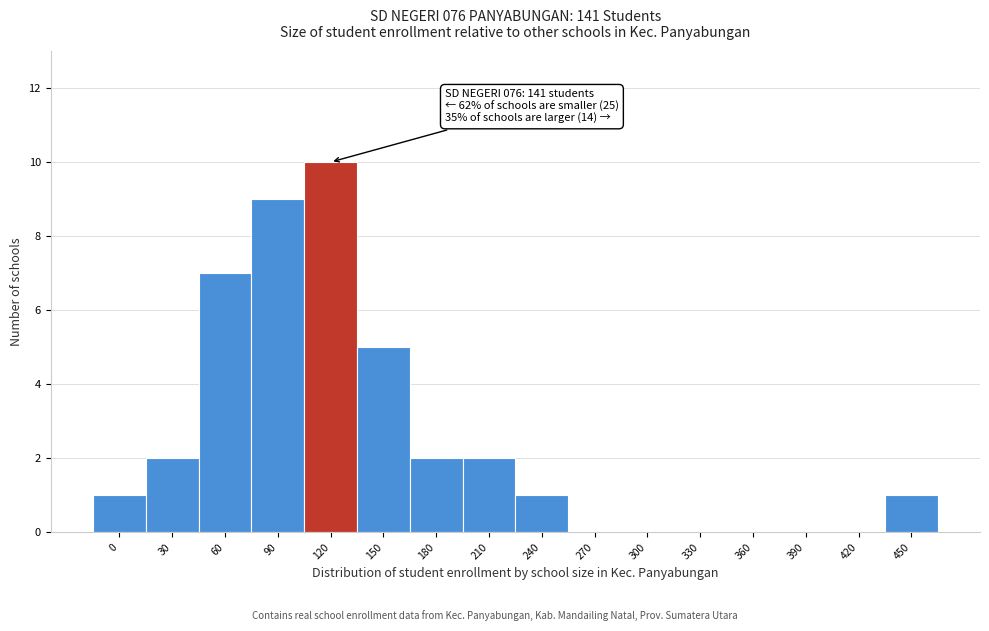

Reading left to right, transcribe all the data shown in this chart.

0=1	30=2	60=7	90=9	120=10	150=5	180=2	210=2	240=1	270=0	300=0	330=0	360=0	390=0	420=0	450=1